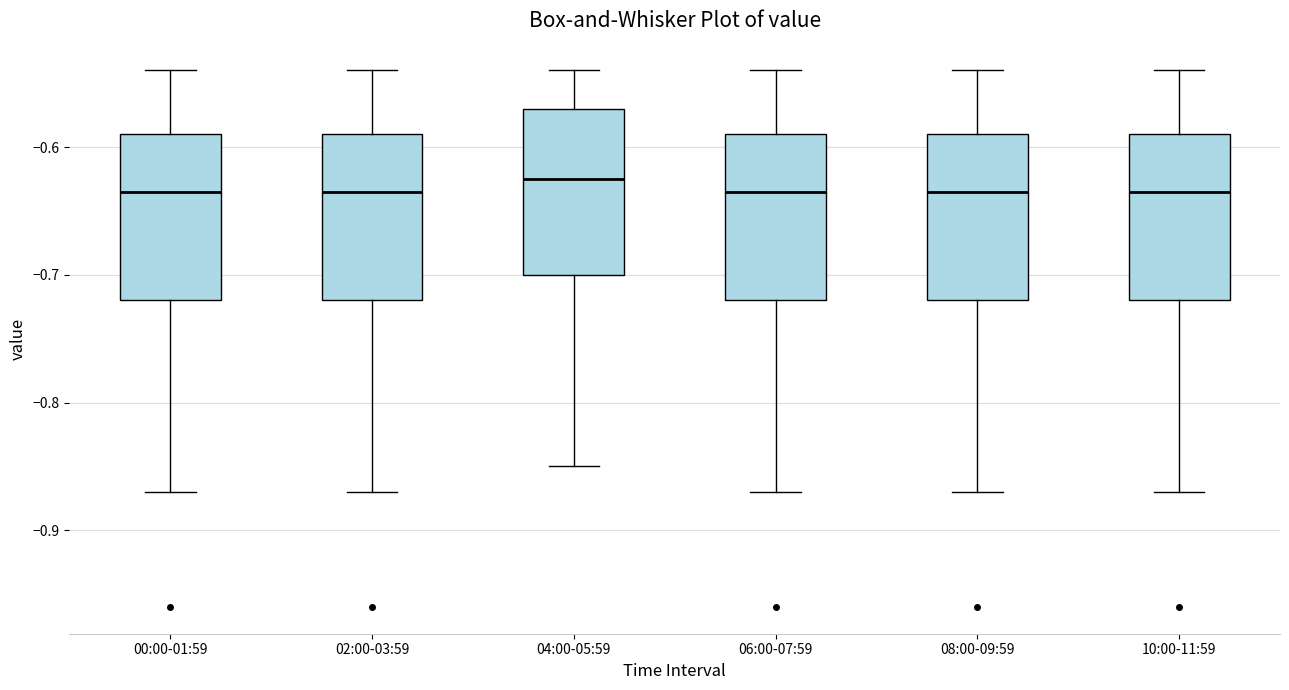

Reading left to right, read every box against the y-axis: the position of its median line, the range the box covers, and the ends of its whiskers. The values are not printed on the chart, so give them approximately, as read against the axis.

00:00-01:59: median -0.63, box -0.72 to -0.59, whiskers -0.87 to -0.54
02:00-03:59: median -0.63, box -0.72 to -0.59, whiskers -0.87 to -0.54
04:00-05:59: median -0.62, box -0.70 to -0.57, whiskers -0.85 to -0.54
06:00-07:59: median -0.63, box -0.72 to -0.59, whiskers -0.87 to -0.54
08:00-09:59: median -0.63, box -0.72 to -0.59, whiskers -0.87 to -0.54
10:00-11:59: median -0.63, box -0.72 to -0.59, whiskers -0.87 to -0.54